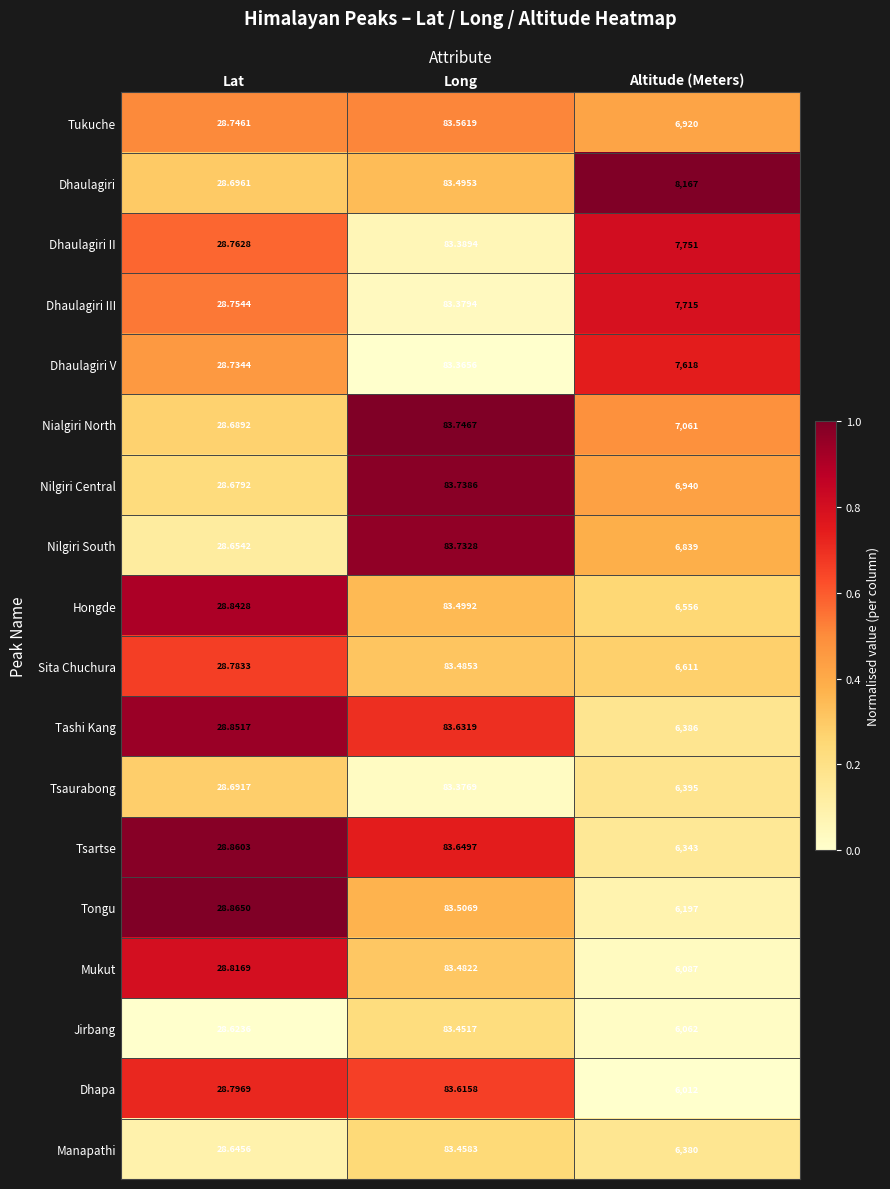

At which label is Mukut closest to 3057?

Long